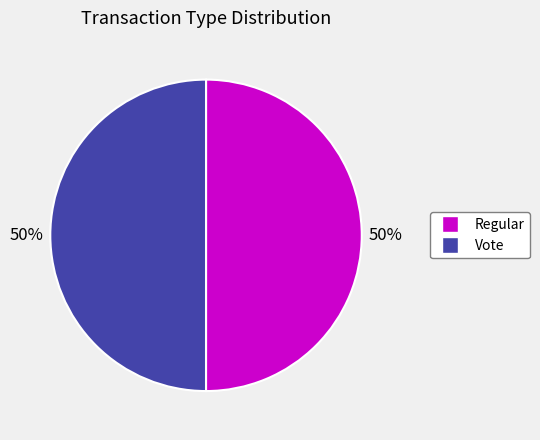

The Vote slice represents 50% of the pie. True or false?

True